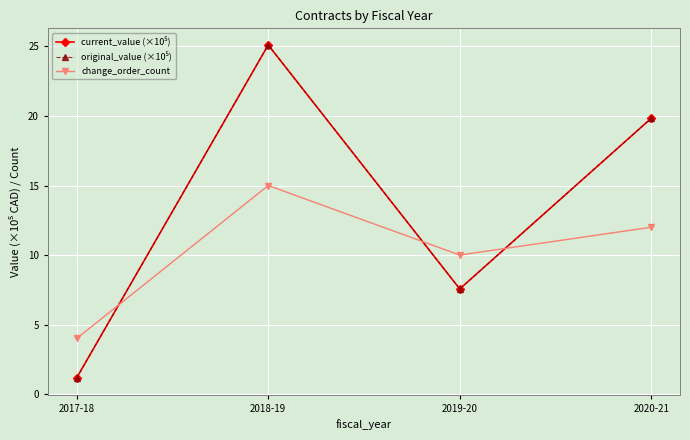

True or false: current_value (×10⁵) and original_value (×10⁵) intersect in this chart.

False